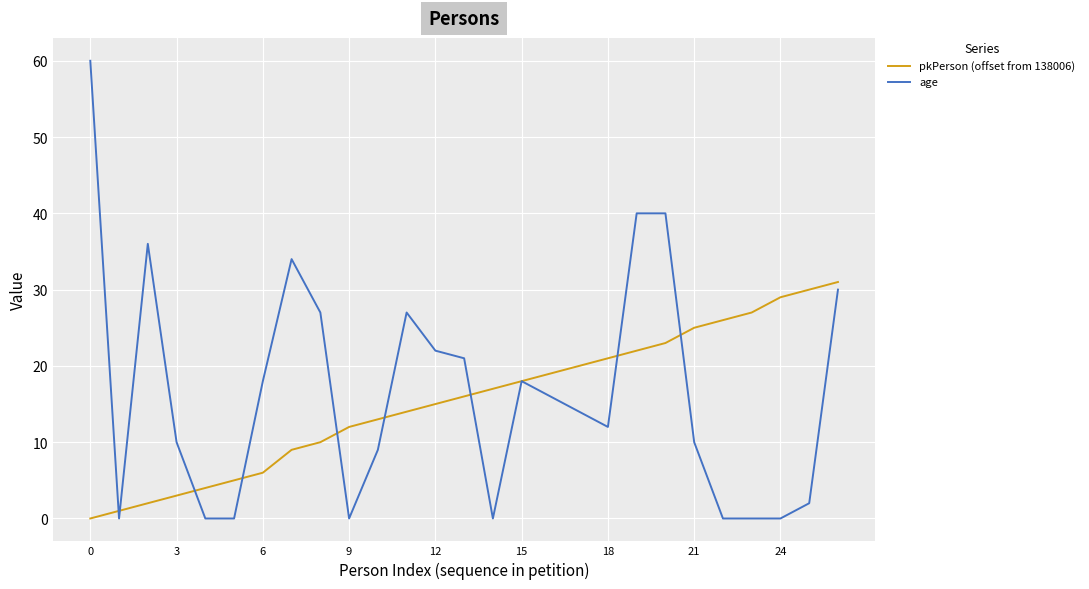

Rank the series by their maximum value, from highest to lowest.

age, pkPerson (offset from 138006)